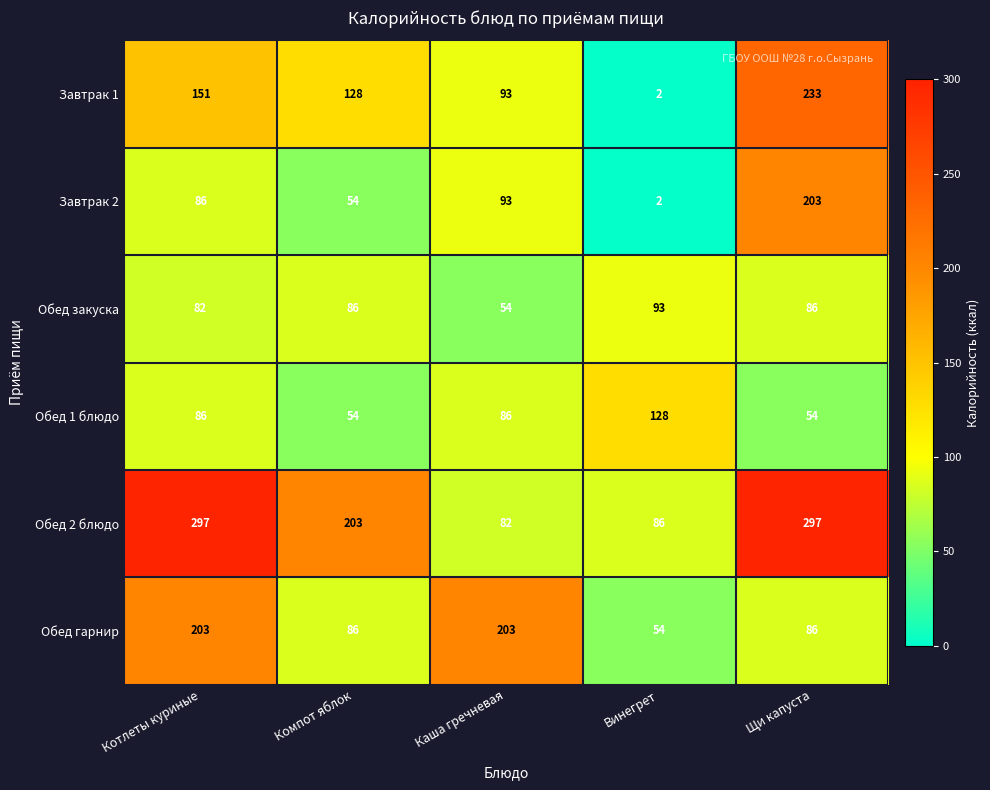

Reading left to right, list all the values displayed in this chart.

Завтрак 1: Котлеты куриные=151	Компот яблок=128	Каша гречневая=93	Винегрет=2	Щи капуста=233
Завтрак 2: Котлеты куриные=86	Компот яблок=54	Каша гречневая=93	Винегрет=2	Щи капуста=203
Обед закуска: Котлеты куриные=82	Компот яблок=86	Каша гречневая=54	Винегрет=93	Щи капуста=86
Обед 1 блюдо: Котлеты куриные=86	Компот яблок=54	Каша гречневая=86	Винегрет=128	Щи капуста=54
Обед 2 блюдо: Котлеты куриные=297	Компот яблок=203	Каша гречневая=82	Винегрет=86	Щи капуста=297
Обед гарнир: Котлеты куриные=203	Компот яблок=86	Каша гречневая=203	Винегрет=54	Щи капуста=86